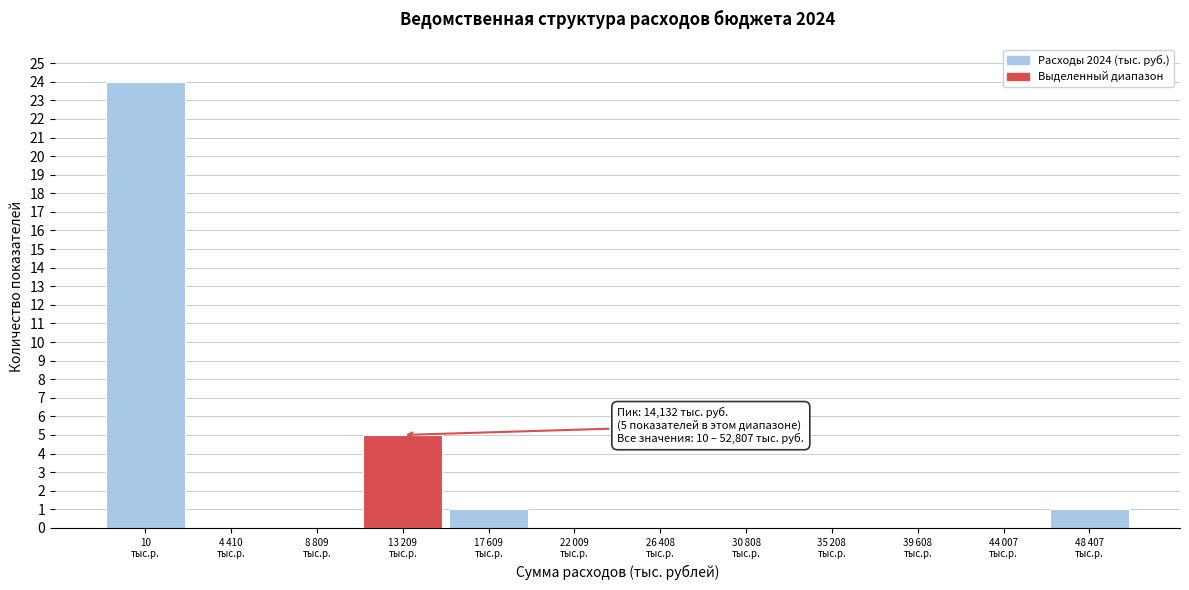

What is the sum of all values?

31